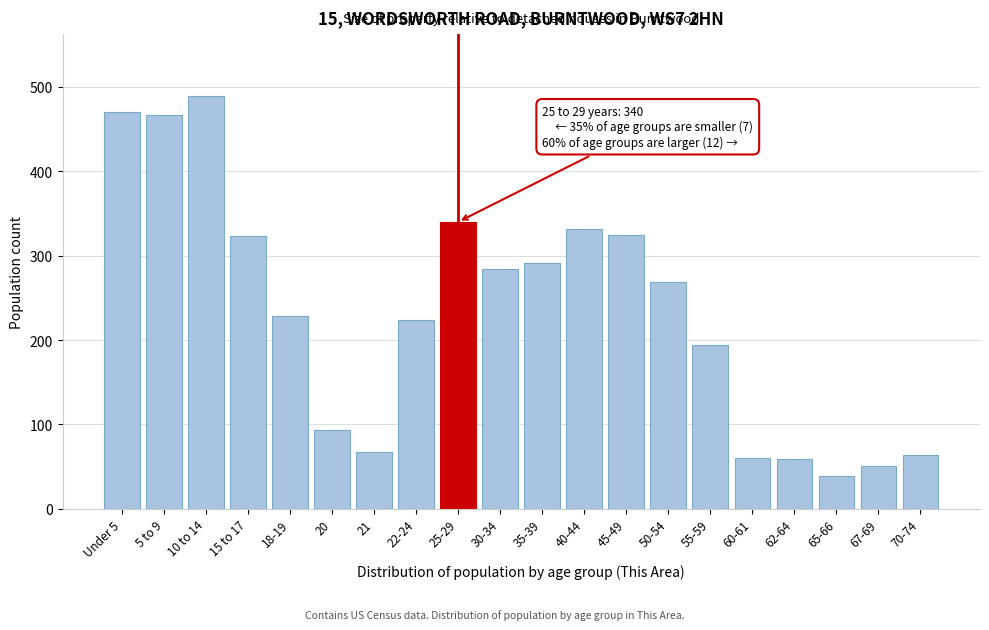

What is the change in value from 5 to 9 to 70-74?

-402